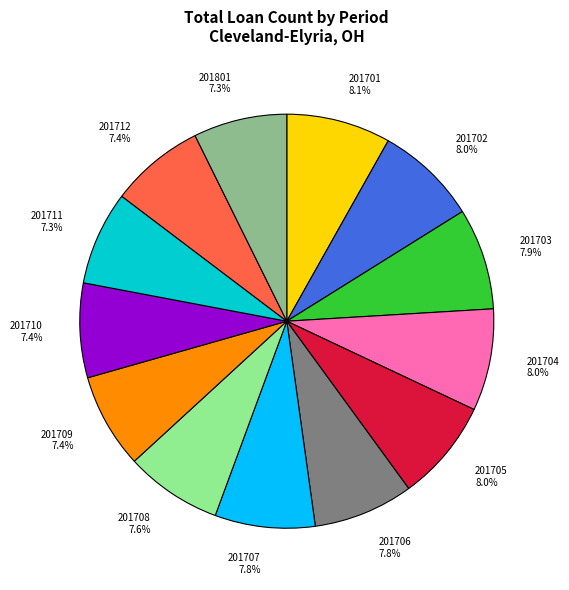

What is the ratio of the value at 201704 8.0% to the value at 201701 8.1%?

1.0